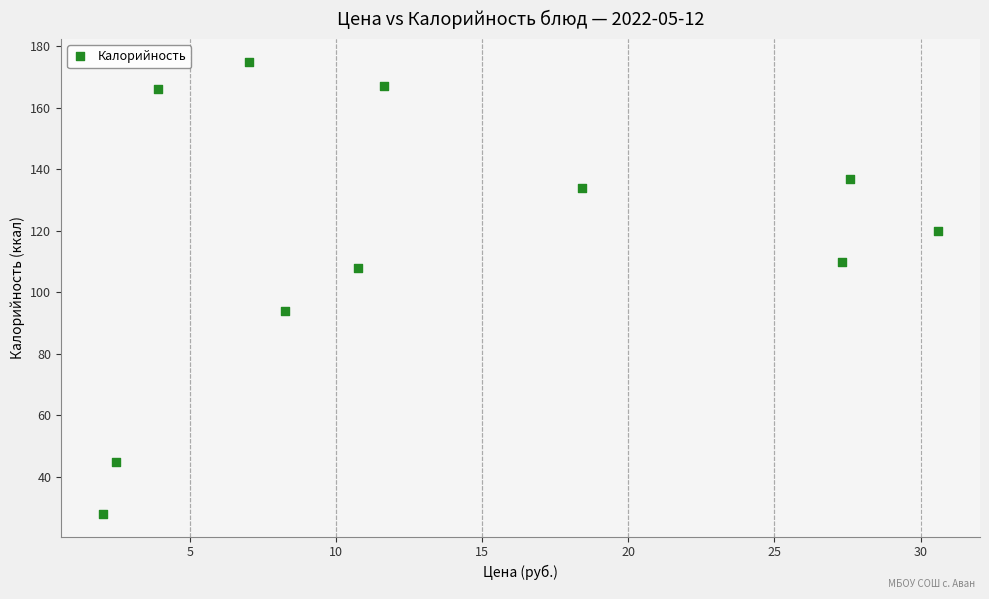

What is the range of Y values (max minus min)?

147